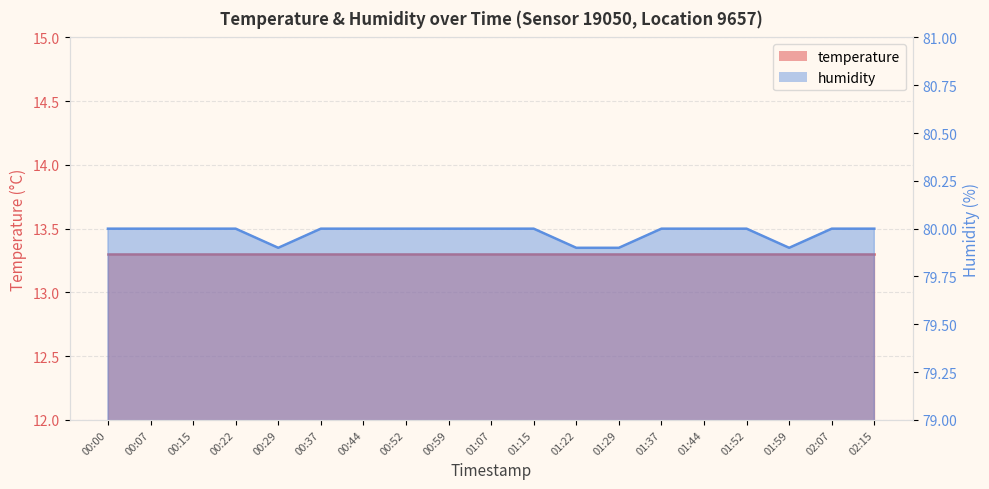

How many values are between 80 and 81?

15